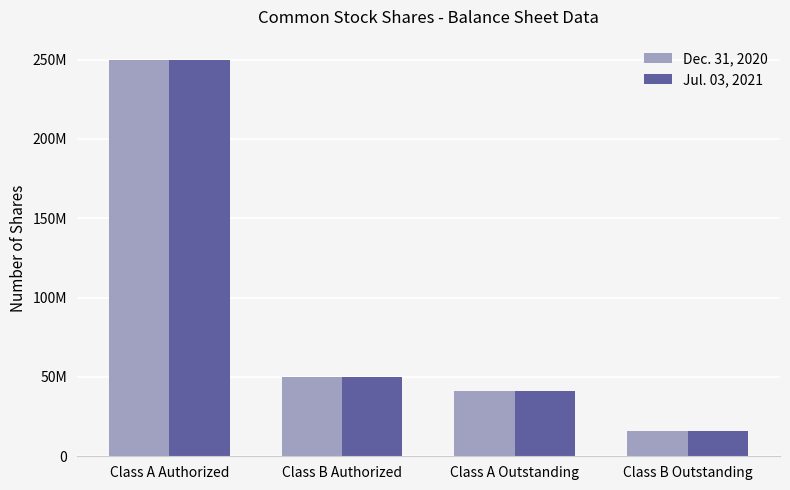

Which series has the largest total across all categories?

Dec. 31, 2020